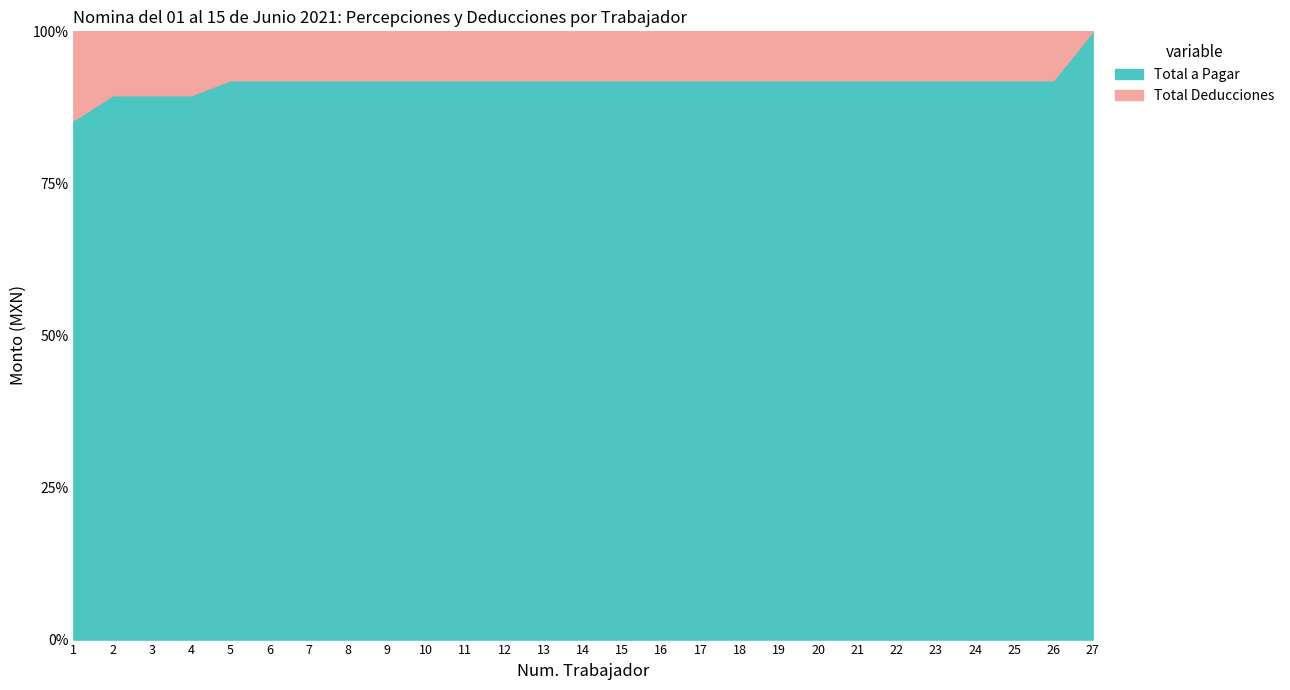

The Total a Pagar series shows 52.8 at 7. True or false?

False